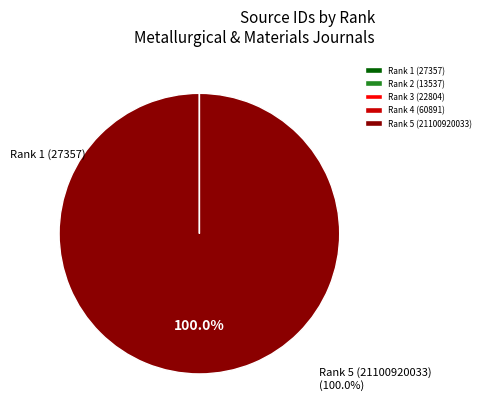

Rank the categories by value from lowest to highest.

Rank 2 (13537), Rank 3 (22804), Rank 1 (27357), Rank 4 (60891), Rank 5 (21100920033)